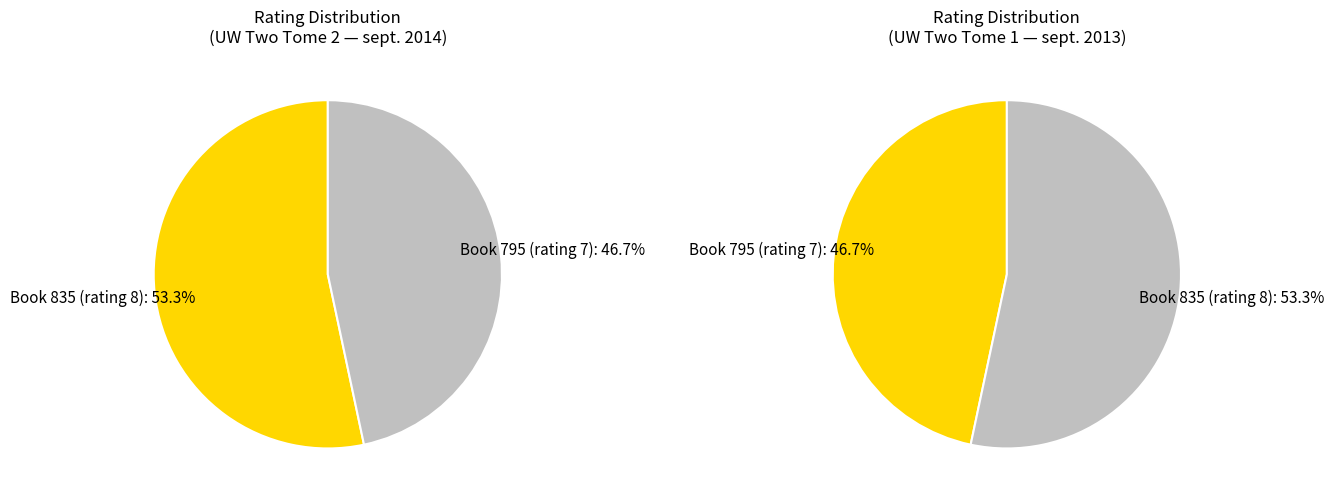

Rank the categories by value from lowest to highest.

795, 835